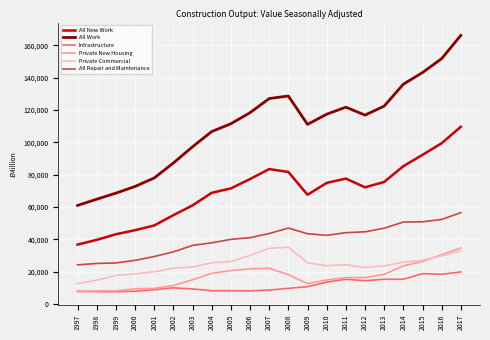

In All Work, how many points are higher than both neighbors (excluding endpoints)?

2